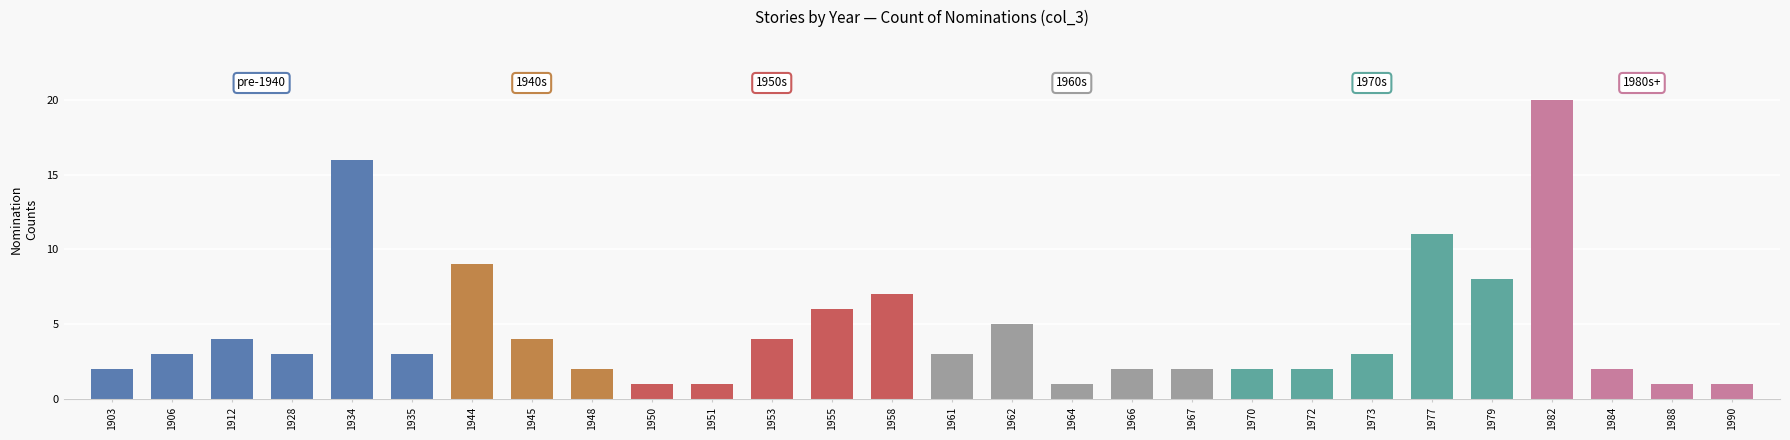

At which category does the chart reach its peak across all series?

1982